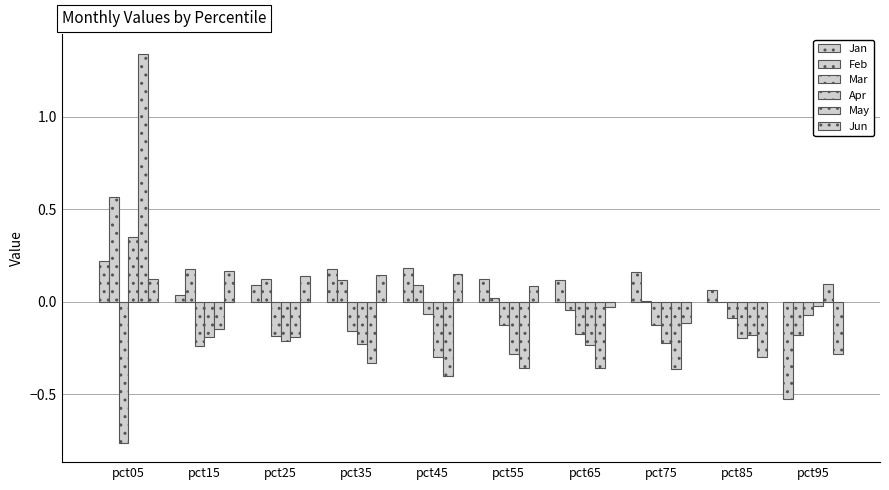

How many distinct data groups are displayed?

6